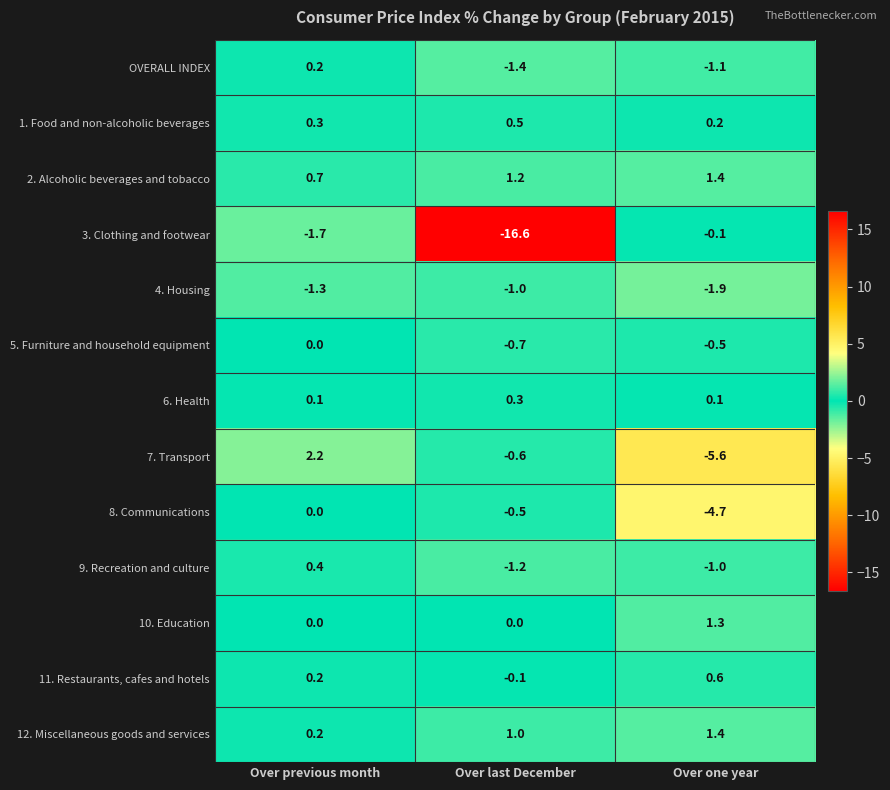

Where does the 9. Recreation and culture series first go above -1?

Over previous month